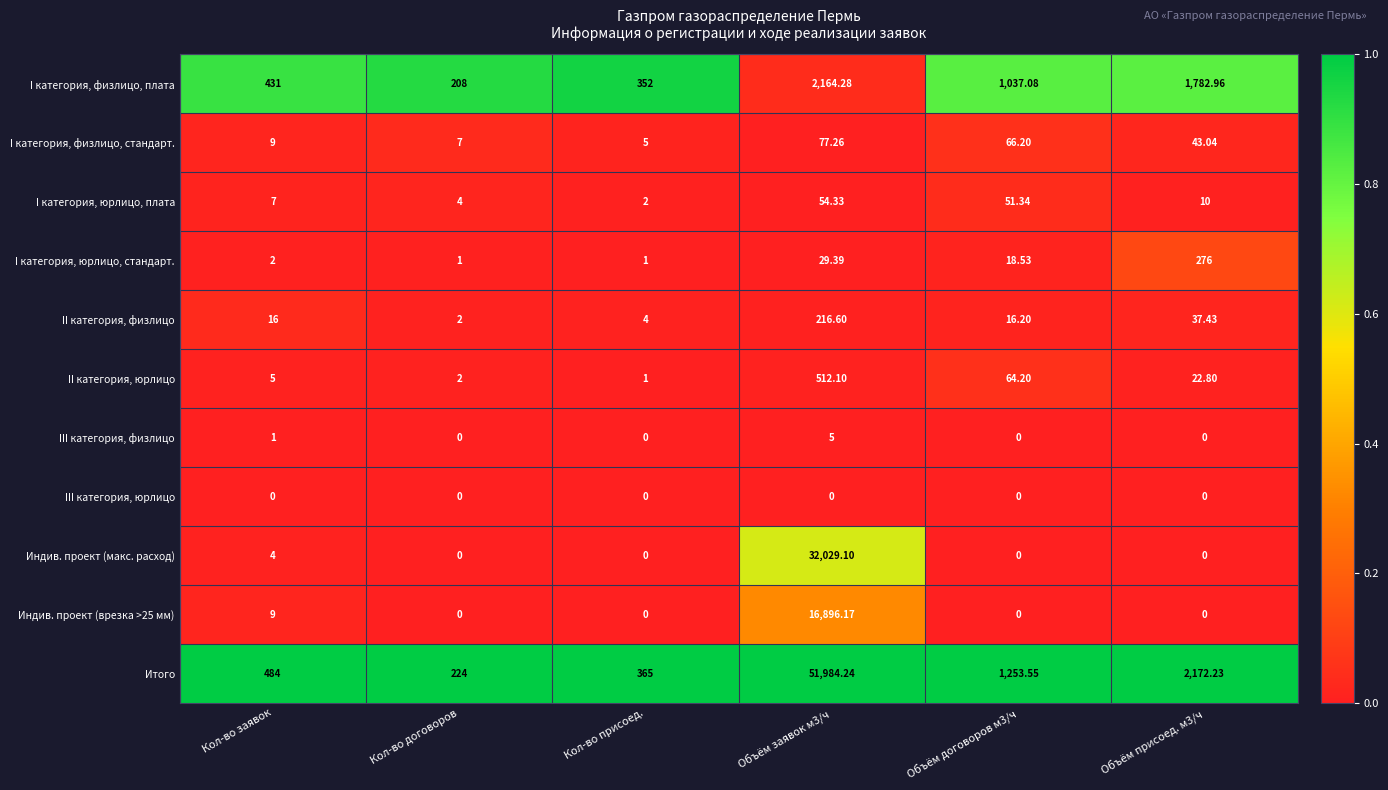

Rank the series by their maximum value, from highest to lowest.

Итого, Индив. проект (макс. расход), Индив. проект (врезка >25 мм), I категория, физлицо, плата, II категория, юрлицо, I категория, юрлицо, стандарт., II категория, физлицо, I категория, физлицо, стандарт., I категория, юрлицо, плата, III категория, физлицо, III категория, юрлицо